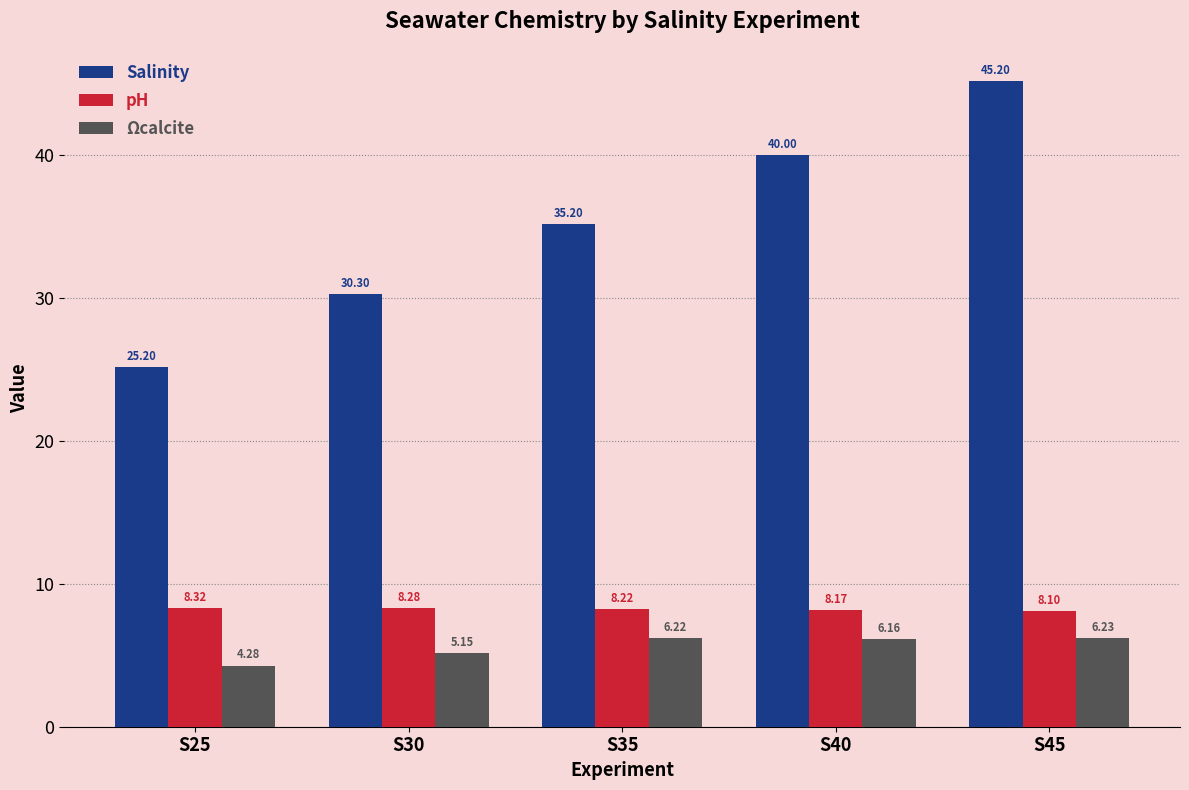

Is the value of pH at S40 greater than the value of Ωcalcite at S35?

Yes